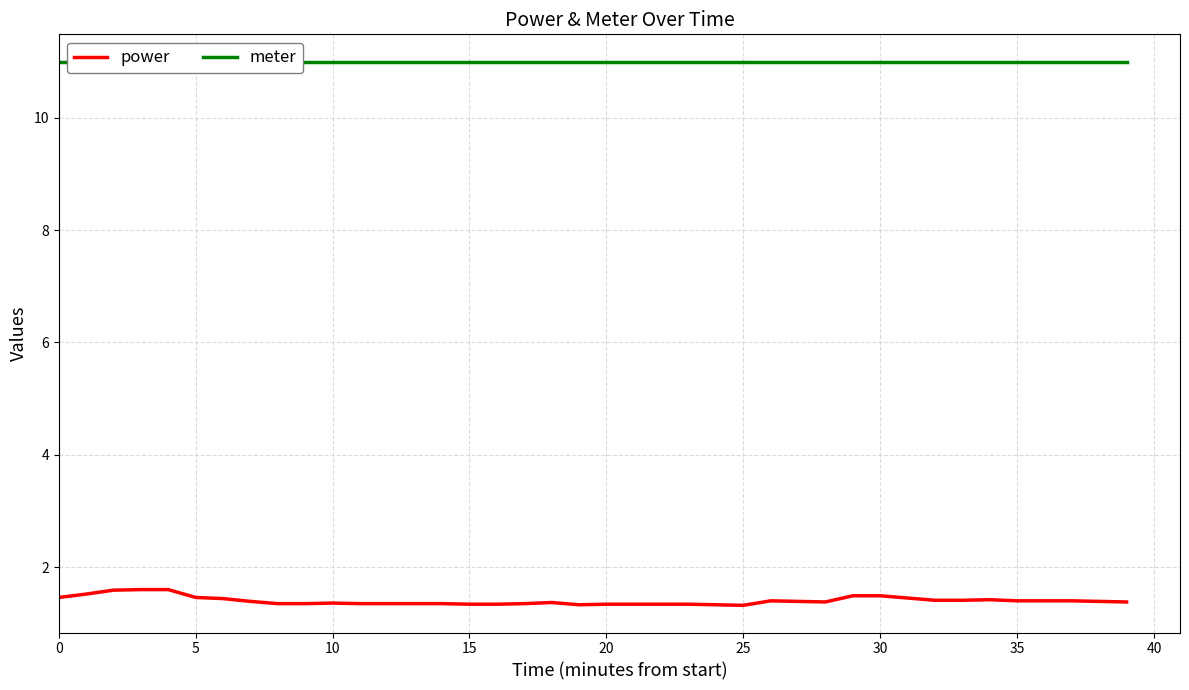

List the series in order of their overall mean, lowest first.

power, meter